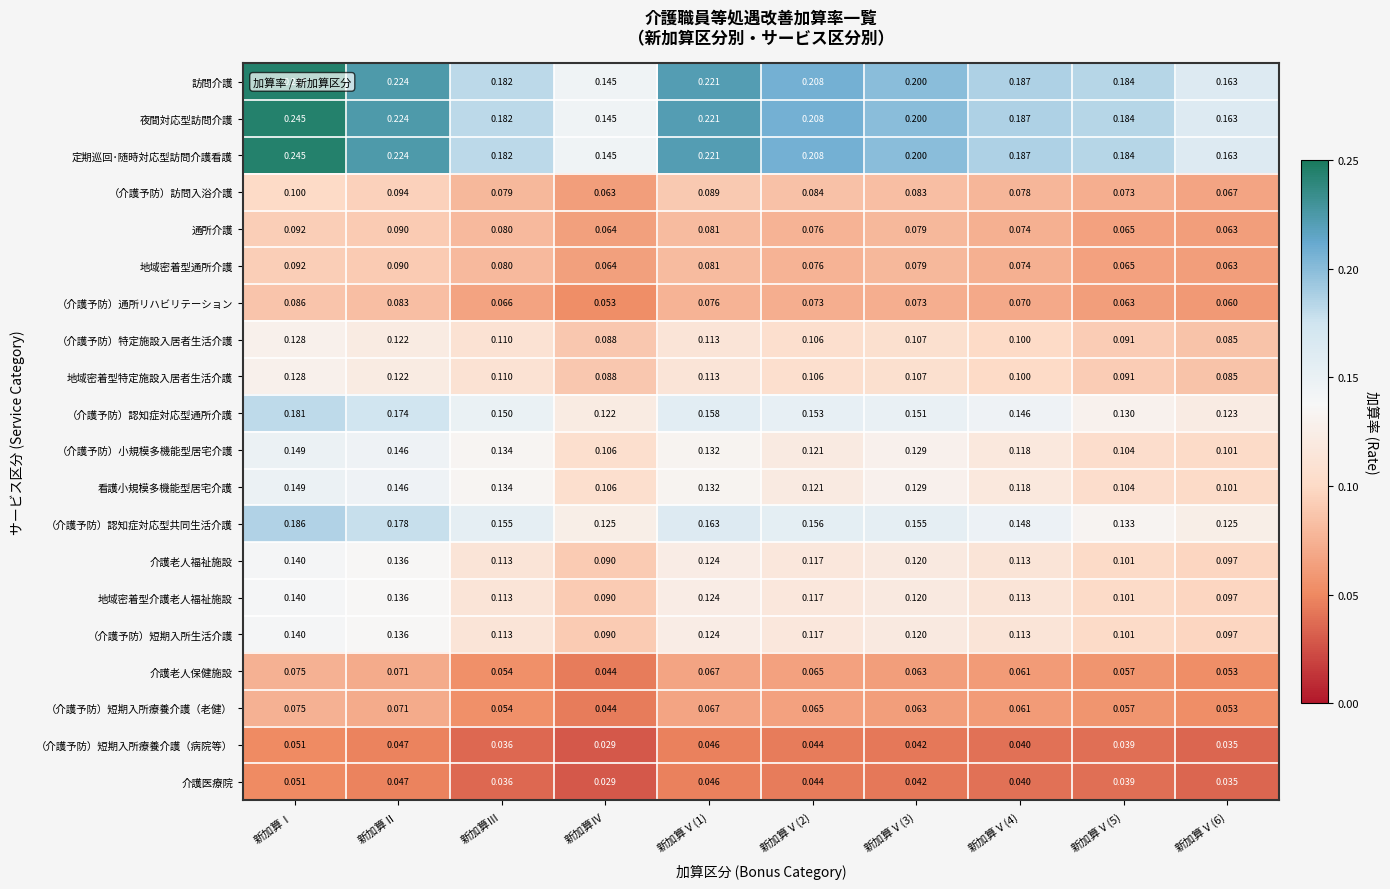

Which label corresponds to the largest value in the chart?

新加算Ⅰ